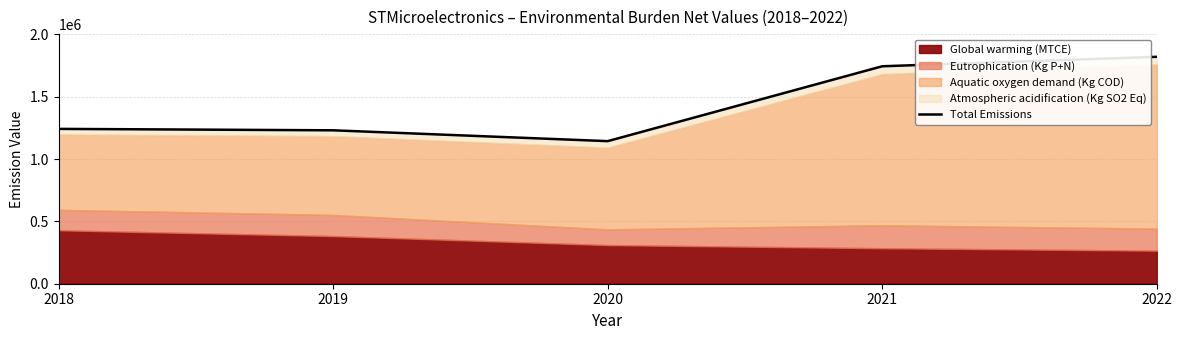

Rank the categories by value from highest to lowest.

2022, 2021, 2018, 2019, 2020